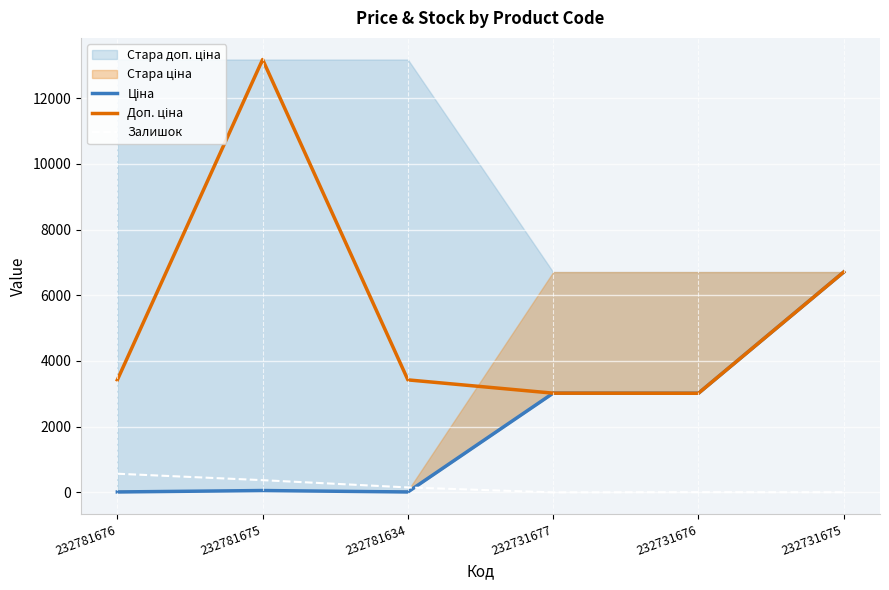

How many interior local peaks does the Залишок series have?

1